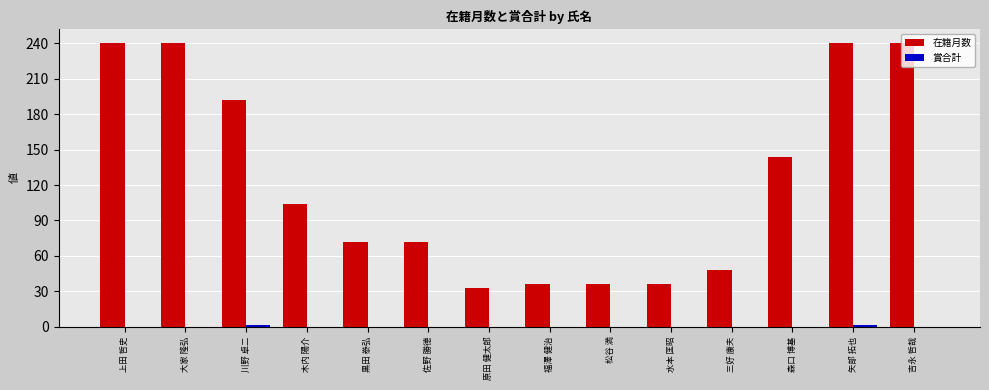

Between 木内 陽介 and 原田 健太郎, which series saw the biggest shift?

在籍月数